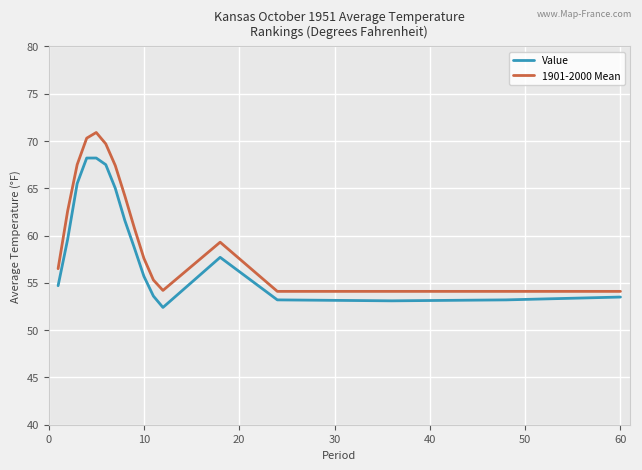

Which series has the largest total across all categories?

1901-2000 Mean